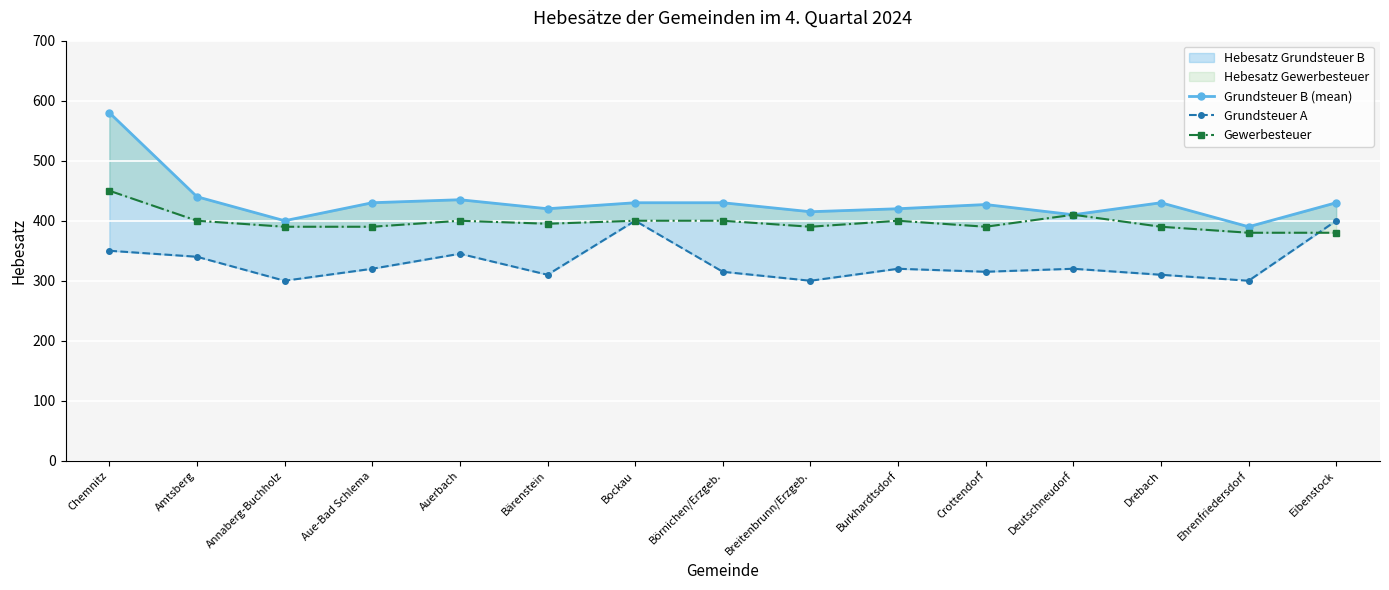

Rank the categories by Grundsteuer B (mean) value from lowest to highest.

Ehrenfriedersdorf, Annaberg-Buchholz, Deutschneudorf, Breitenbrunn/Erzgeb., Bärenstein, Burkhardtsdorf, Crottendorf, Aue-Bad Schlema, Bockau, Börnichen/Erzgeb., Drebach, Eibenstock, Auerbach, Amtsberg, Chemnitz